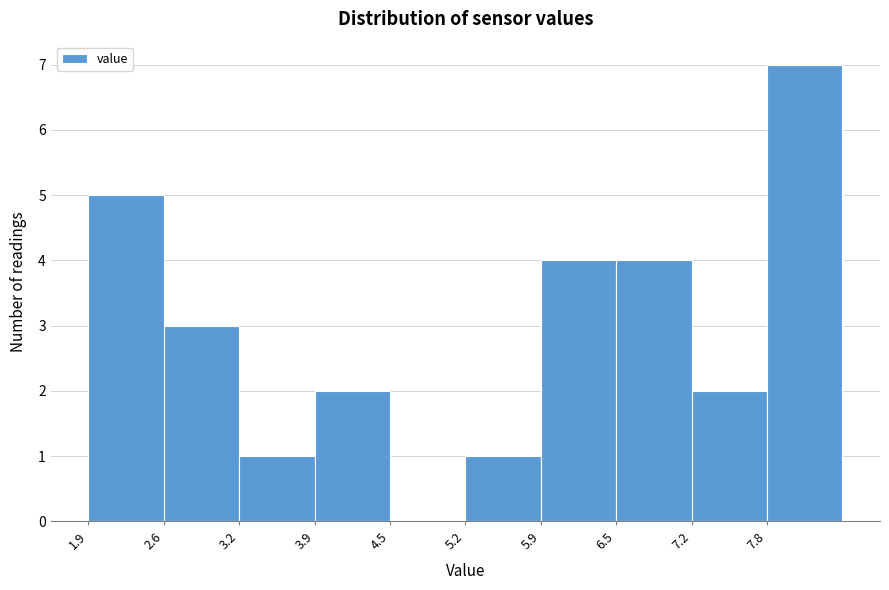

Reading left to right, transcribe this chart: for each bar, give the range it covers on the x-axis and its height. Neither the bar edges nor the heights are printed on the chart, so give them approximately, as read against the axes.

1.90 to 2.56: 5
2.56 to 3.22: 3
3.22 to 3.88: 1
3.88 to 4.54: 2
4.54 to 5.20: 0
5.20 to 5.86: 1
5.86 to 6.52: 4
6.52 to 7.18: 4
7.18 to 7.84: 2
7.84 to 8.50: 7